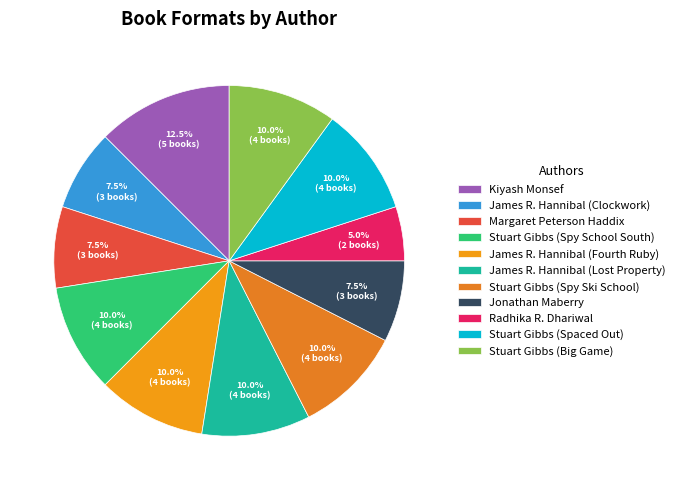

What percentage is the James R. Hannibal (Fourth Ruby) slice, to the nearest percent?

10%